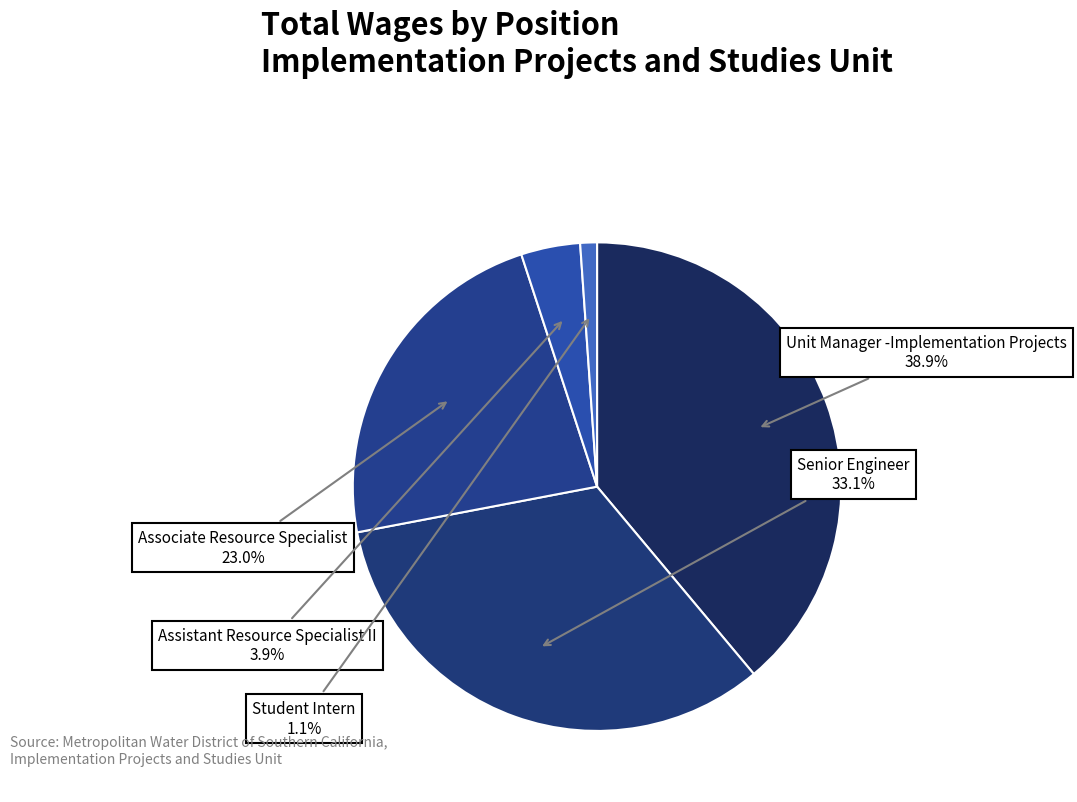

What percentage do Unit Manager -Implementation Projects and Assistant Resource Specialist II together represent?

42.8%